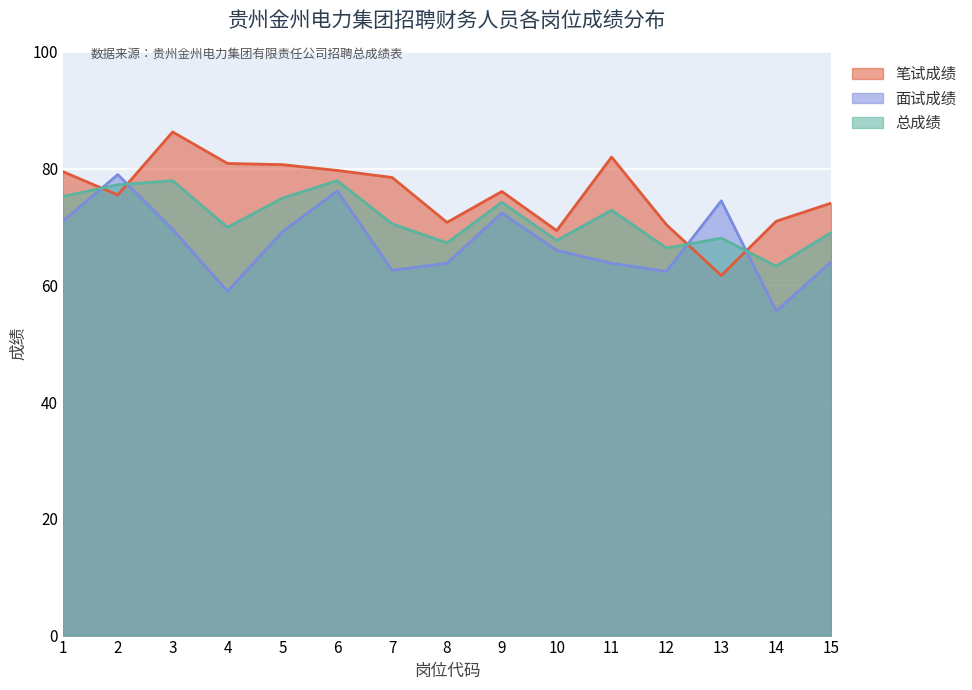

Rank the series at 10 from highest to lowest value.

笔试成绩, 总成绩, 面试成绩